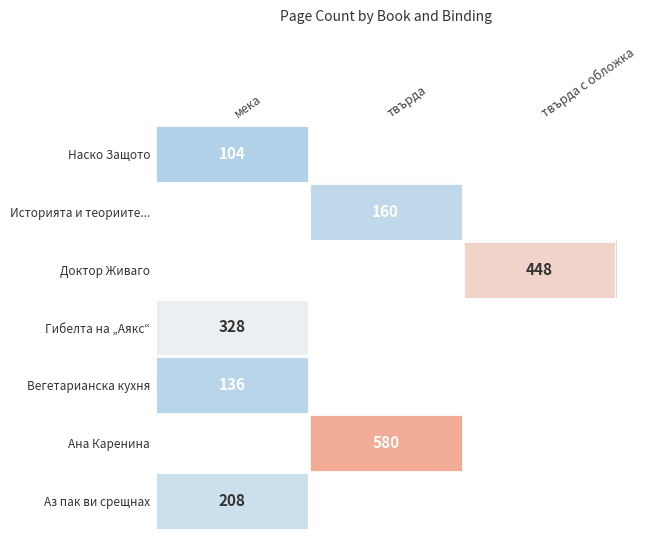

Is it true that Вегетарианска кухня equals 196 at мека?

False